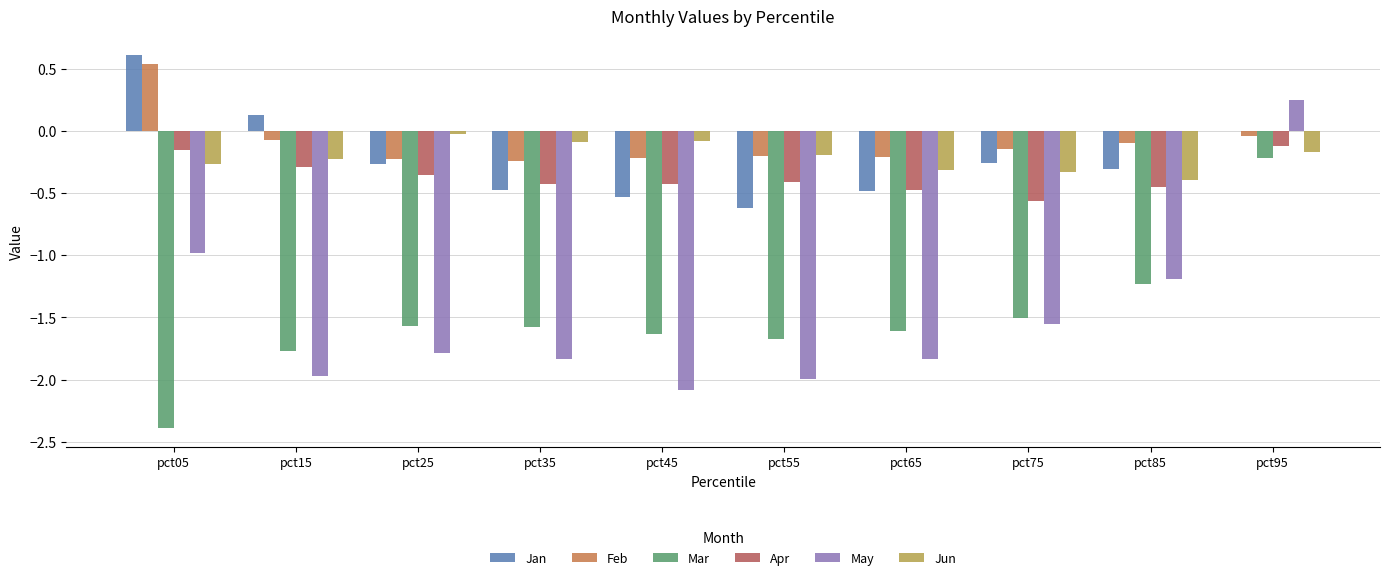

The Apr series shows -0.1 at pct95. True or false?

True